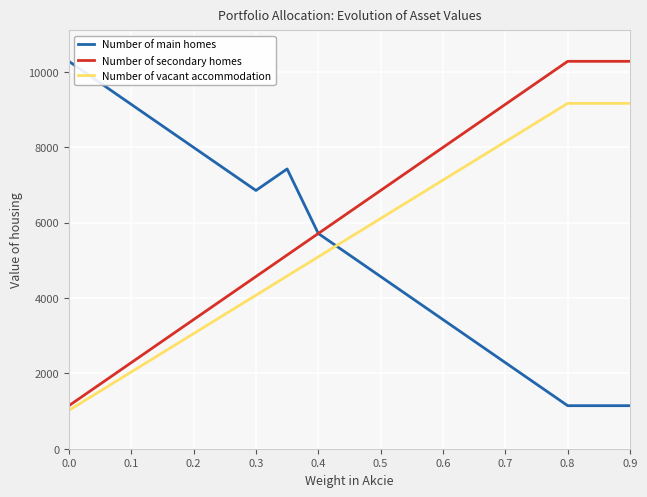

Reading right to left, extract all data points from this chart.

Number of main homes: 1142.3	1142.3	2284.6	3426.9	3998.1	4569.3	5140.4	5711.6	7425.0	6853.9	7996.2	9138.5	10280.8
Number of secondary homes: 10280.8	10280.8	9138.5	7996.2	7425.0	6853.9	6282.7	5711.6	5140.4	4569.3	3426.9	2284.6	1142.3
Number of vacant accommodation: 9165.2	9165.2	8146.8	7128.5	6619.3	6110.1	5600.9	5091.8	4582.6	4073.4	3055.1	2036.7	1018.4